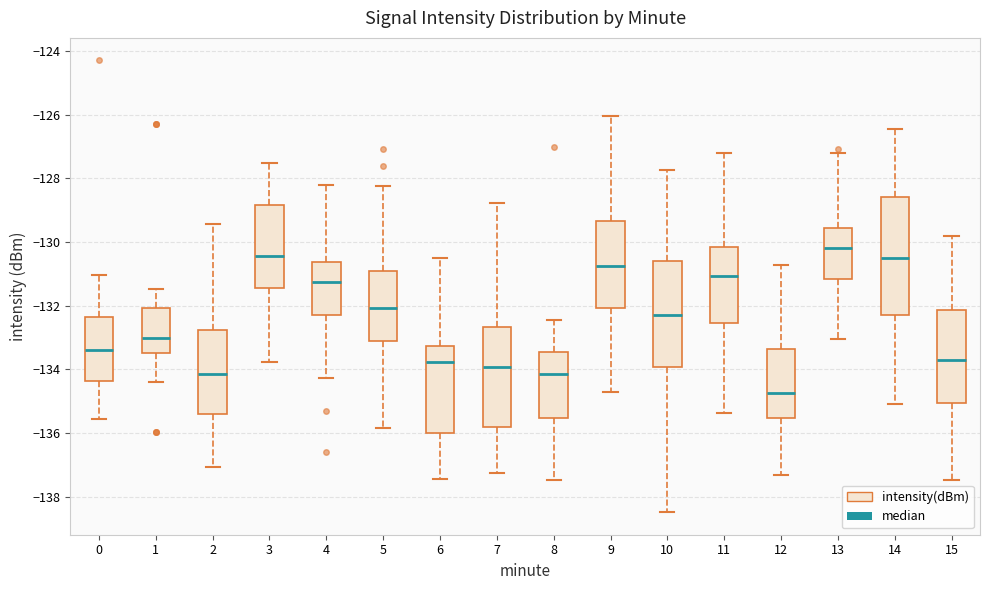

Where is the upper edge of the box at x = 7 on the y-axis? The values are not printed on the chart, so give them approximately, as read against the axis.

-132.6